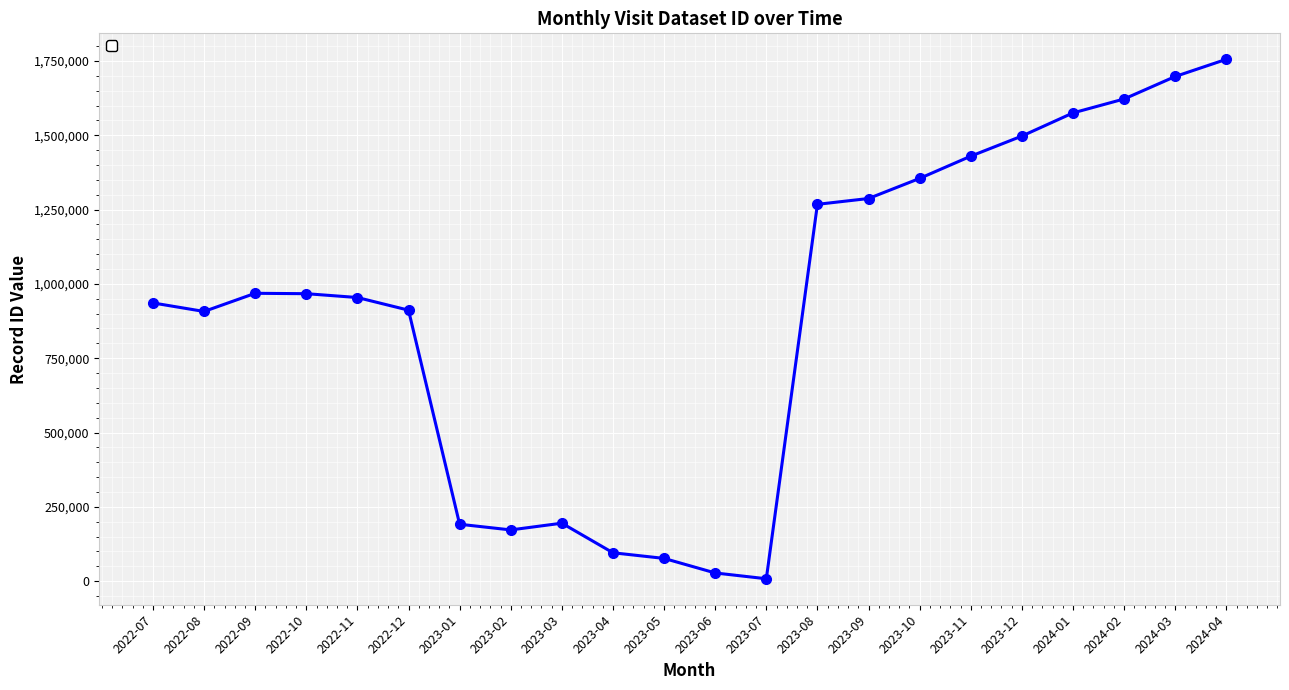

What position from the left is 2023-09?

15